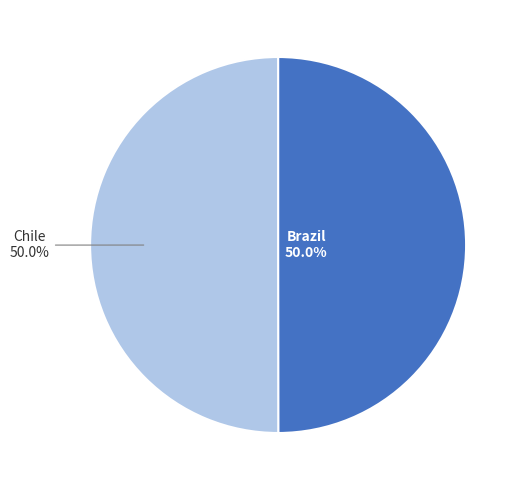

To the nearest percent, what is the average slice percentage?

50%